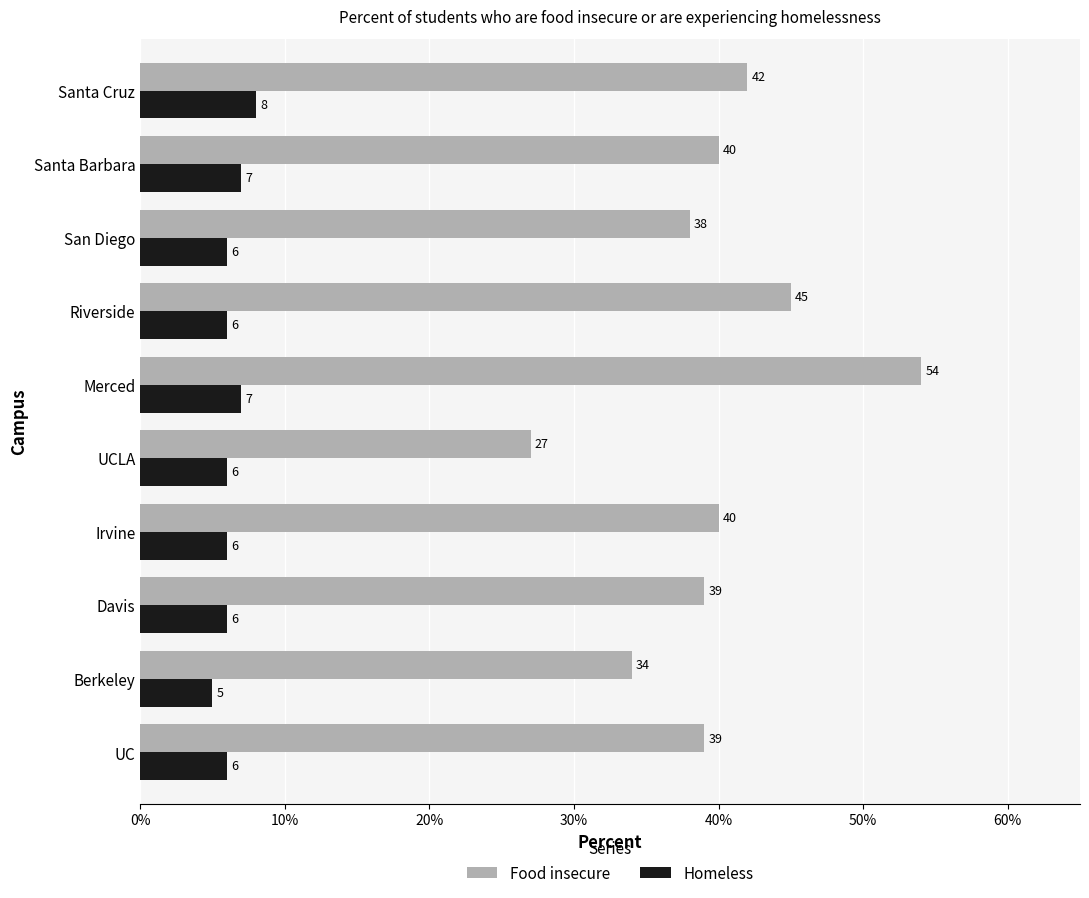

What are all the series names shown in the legend?

Food insecure, Homeless